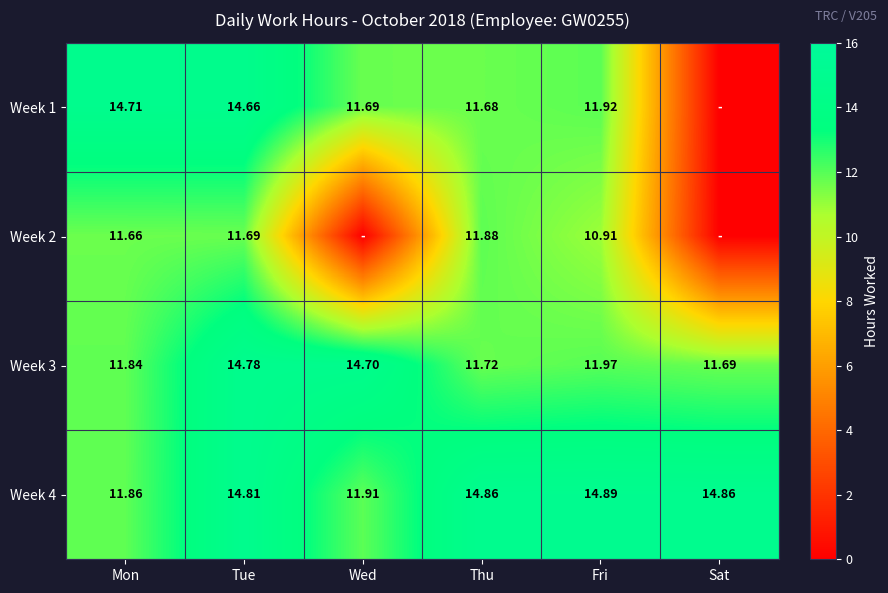

Where is Week 3 nearest to the value 13?

Fri